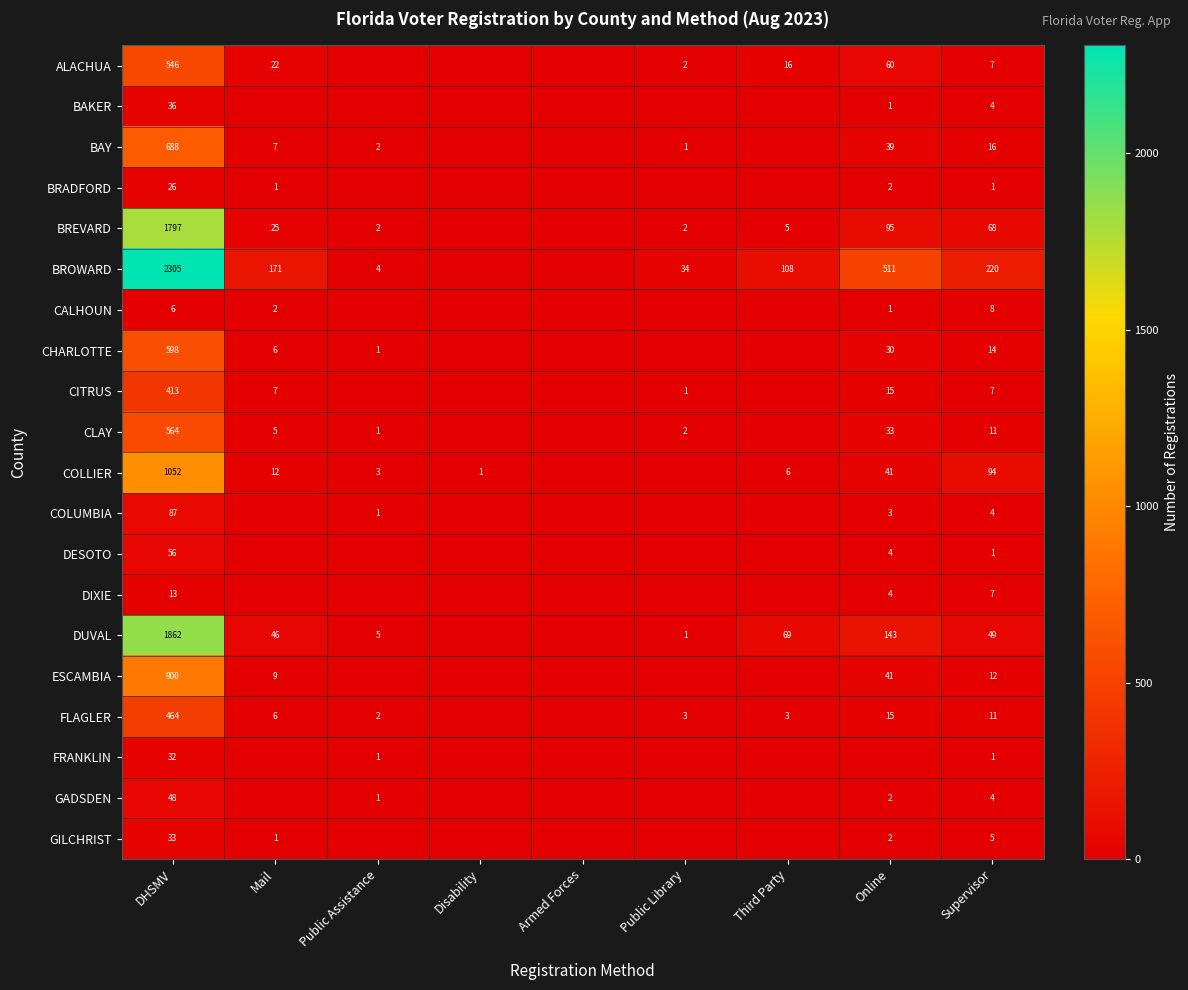

Is it true that BAY equals 1 at Public Library?

True